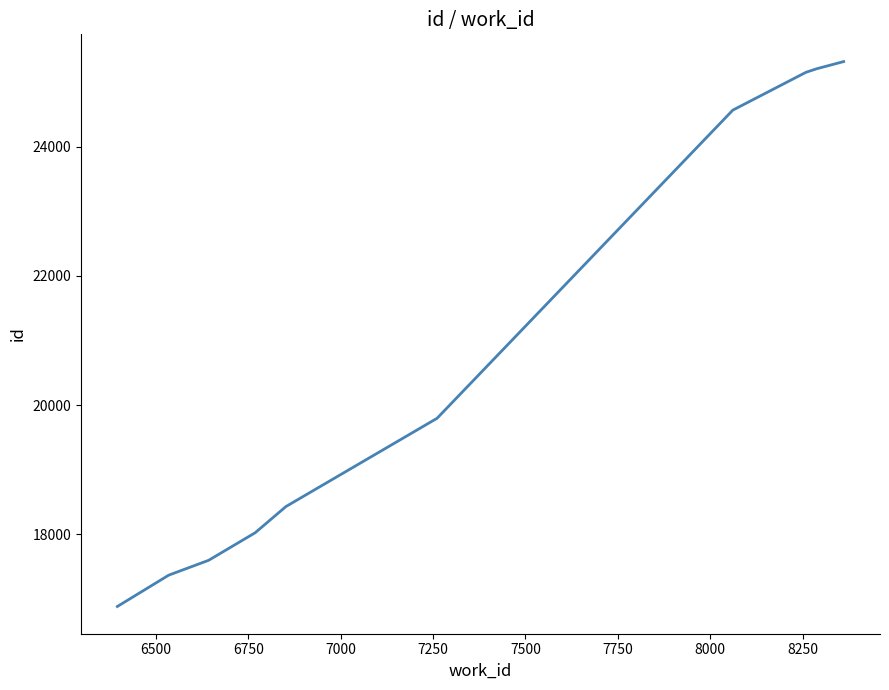

Reading left to right, what are all the values shown in this chart?

16881	17366	17596	18023	18428	19795	24566	25152	25207	25318